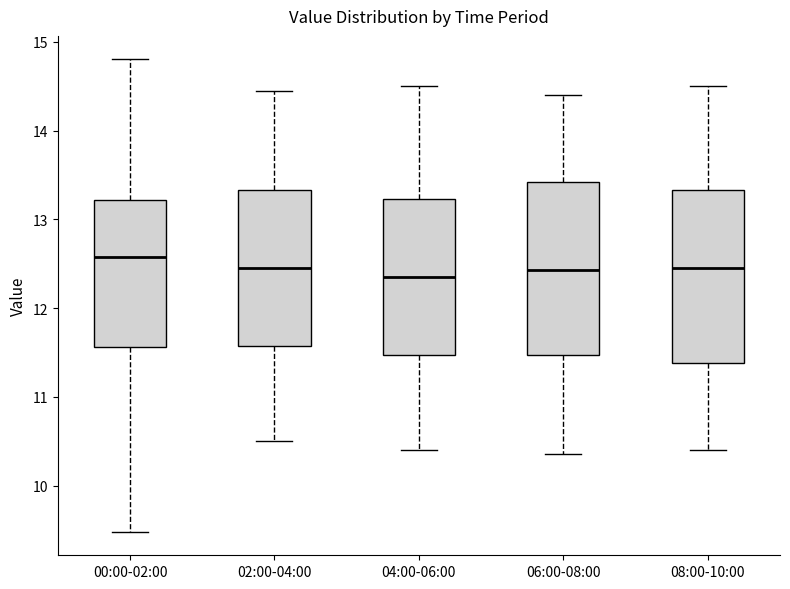

Reading left to right, read every box against the y-axis: the position of its median line, the range the box covers, and the ends of its whiskers. The values are not printed on the chart, so give them approximately, as read against the axis.

00:00-02:00: median 12.6, box 11.6 to 13.2, whiskers 9.5 to 14.8
02:00-04:00: median 12.5, box 11.6 to 13.3, whiskers 10.5 to 14.5
04:00-06:00: median 12.4, box 11.5 to 13.2, whiskers 10.4 to 14.5
06:00-08:00: median 12.4, box 11.5 to 13.4, whiskers 10.4 to 14.4
08:00-10:00: median 12.5, box 11.4 to 13.3, whiskers 10.4 to 14.5